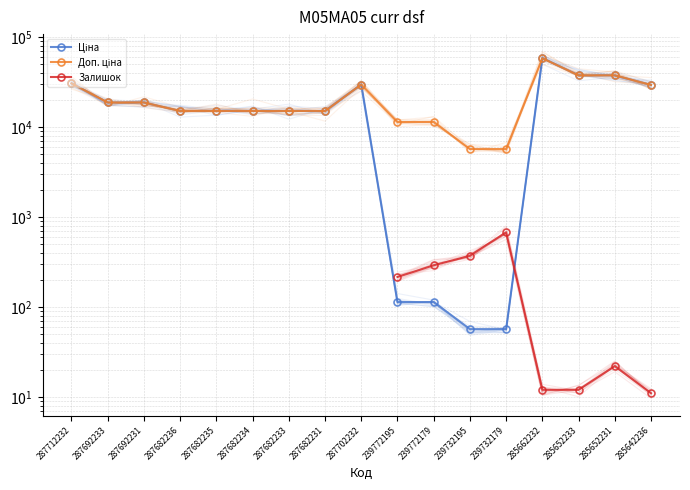

At which category is the sum across all series the highest?

285662232